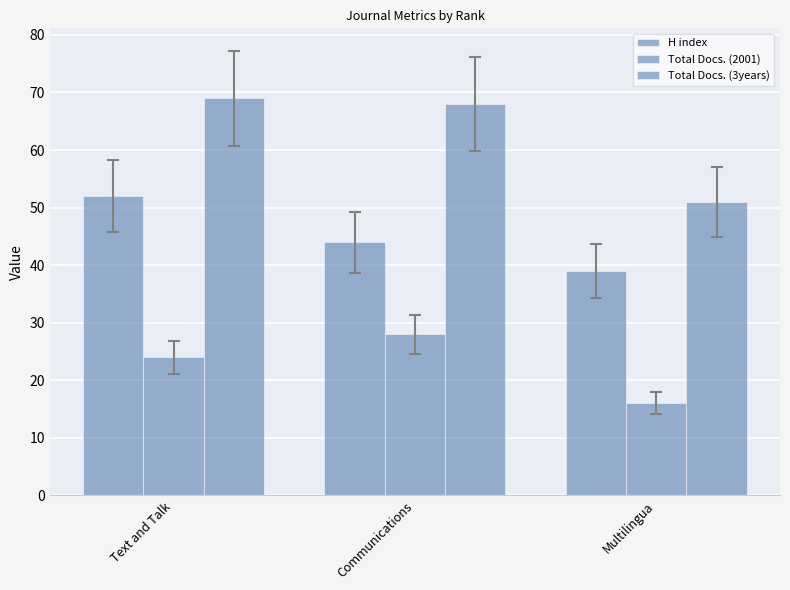

What value does the H index series have at Text and Talk, to the nearest 5?

50